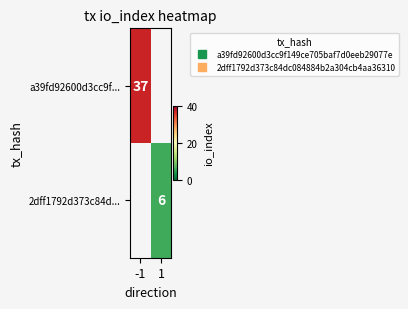

List the series in order of their overall mean, highest first.

a39fd92600d3cc9f..., 2dff1792d373c84d...